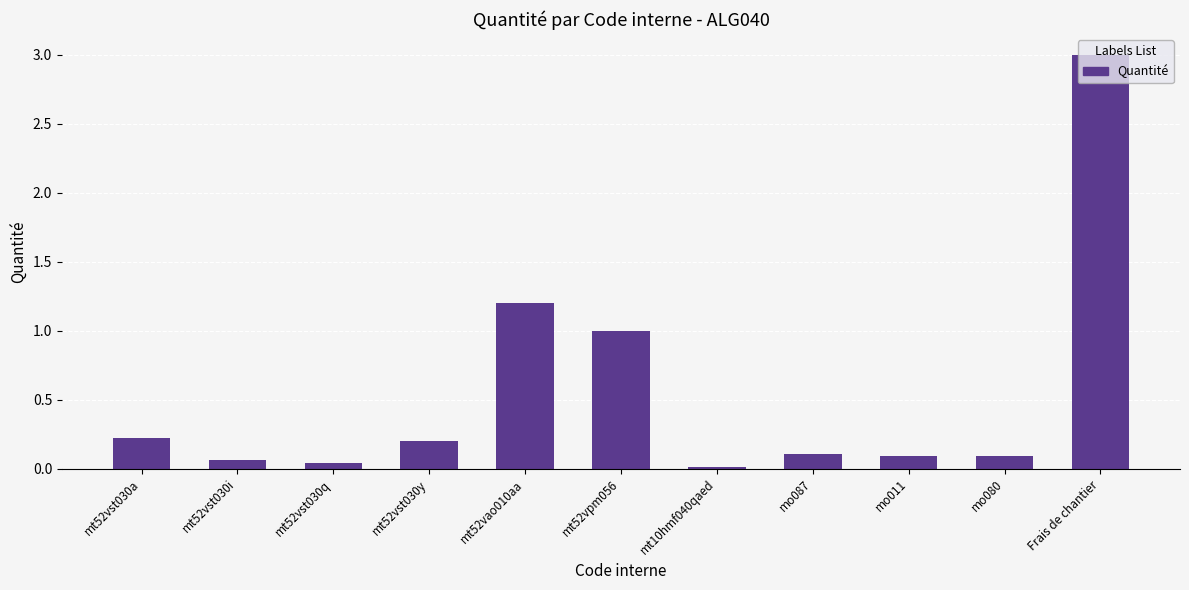

What is the difference between the maximum and minimum values?

3.0